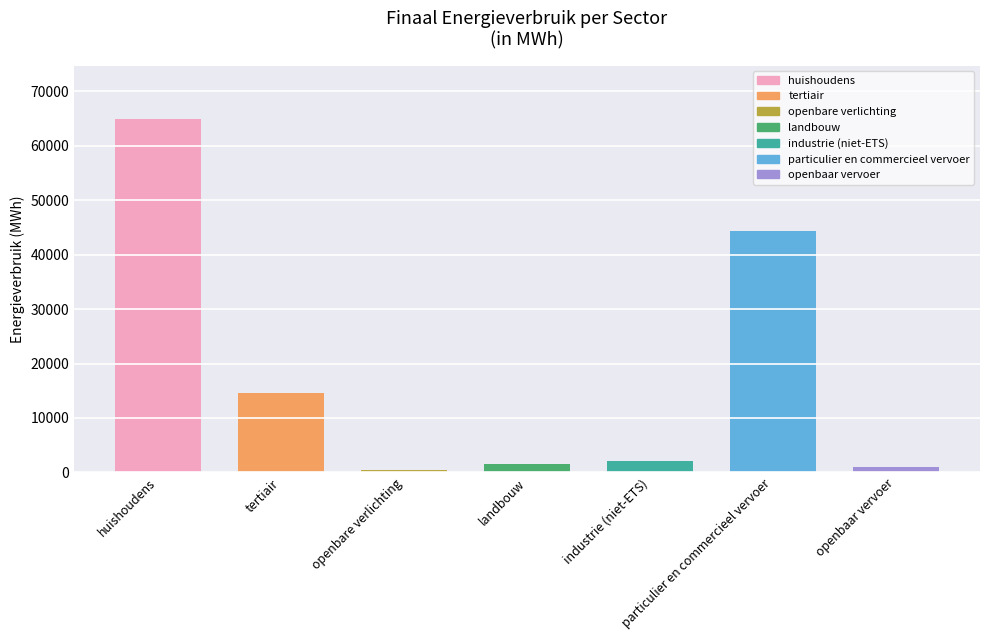

At which category is the sum across all series the highest?

huishoudens